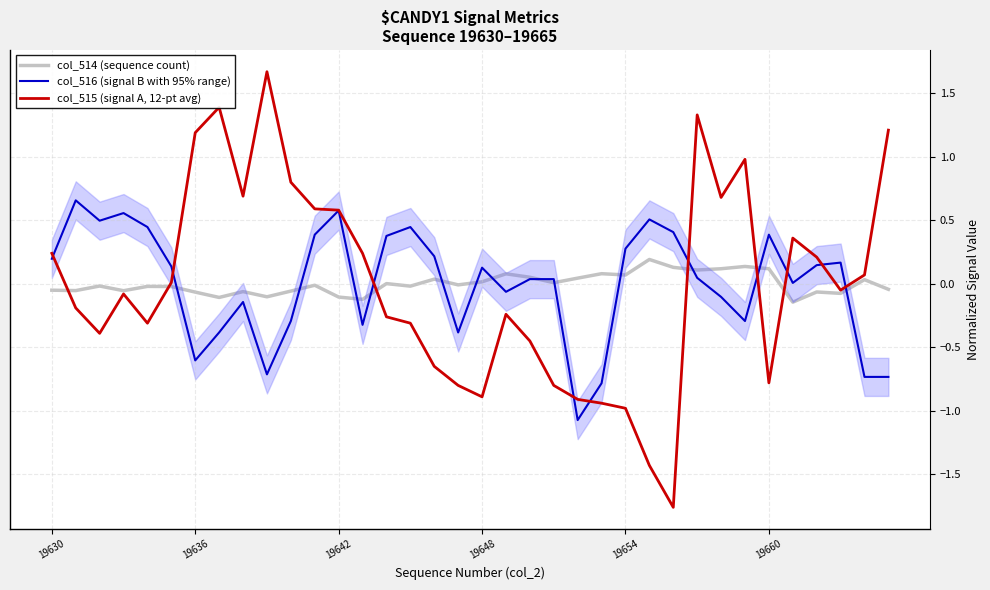

List the series in order of their peak value, highest first.

col_515 (signal A, 12-pt avg), col_516 (signal B with 95% range), col_514 (sequence count)